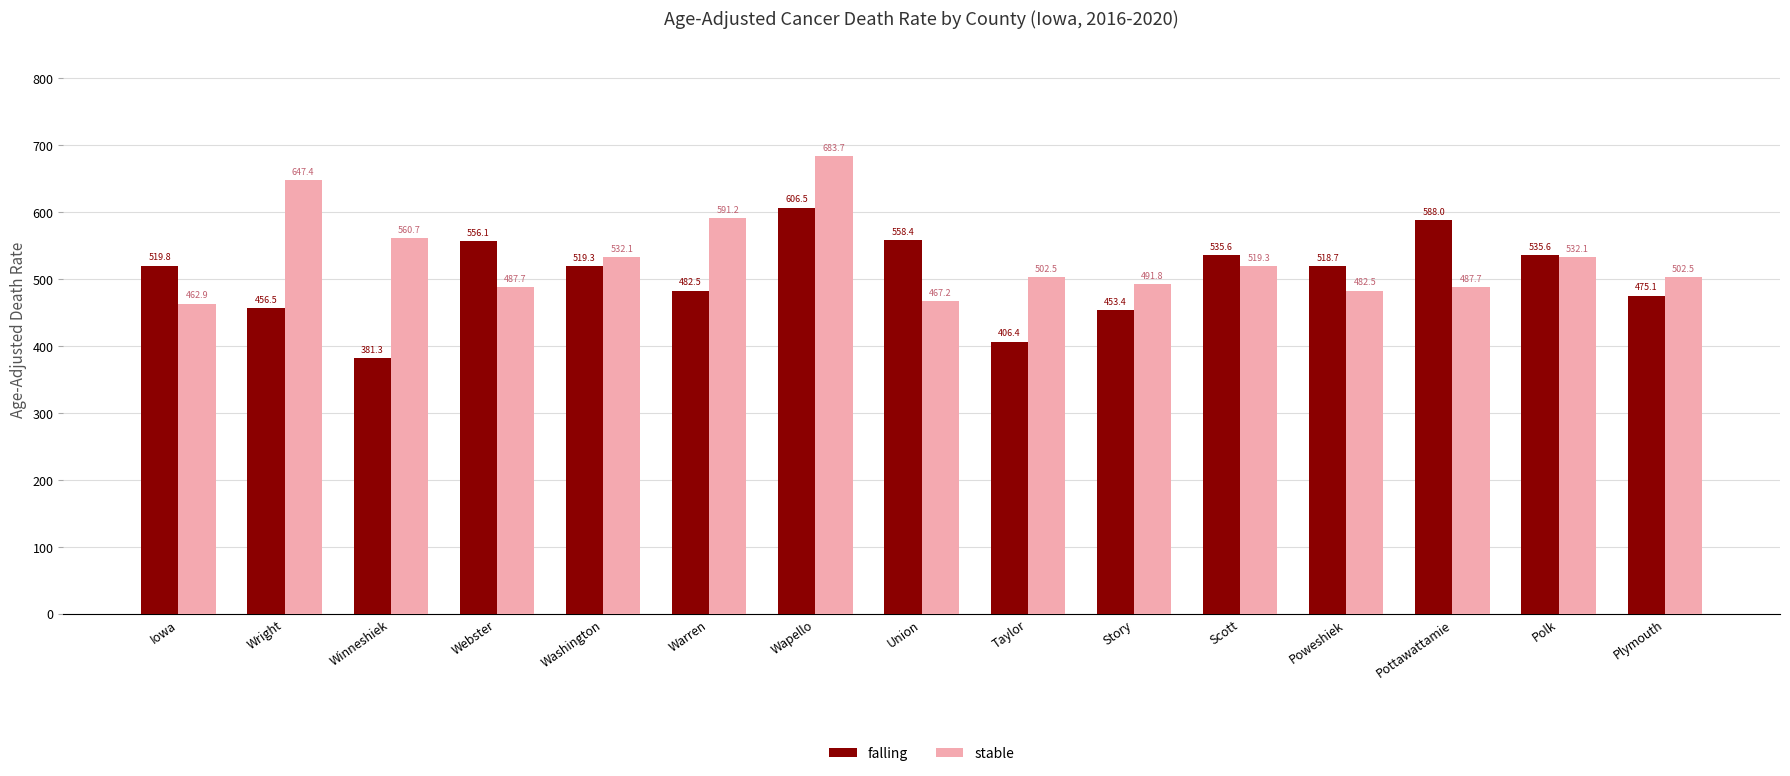

What are all the series names shown in the legend?

falling, stable